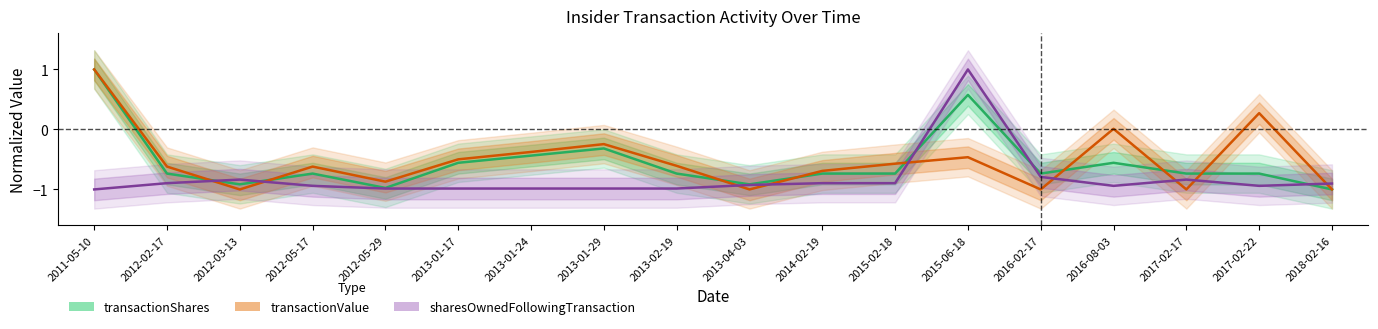

At which category is the sum across all series the highest?

2015-06-18